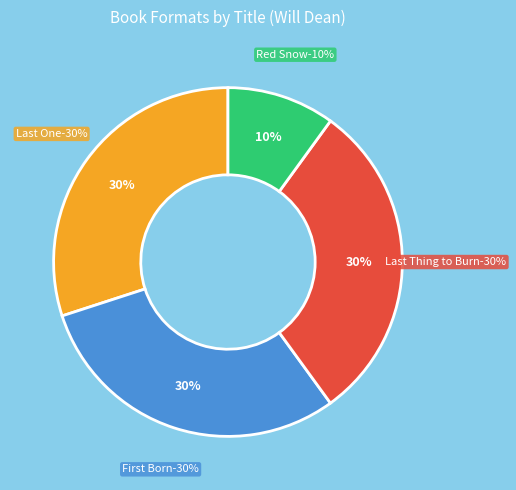

Which category has the smallest portion of the pie?

Red Snow